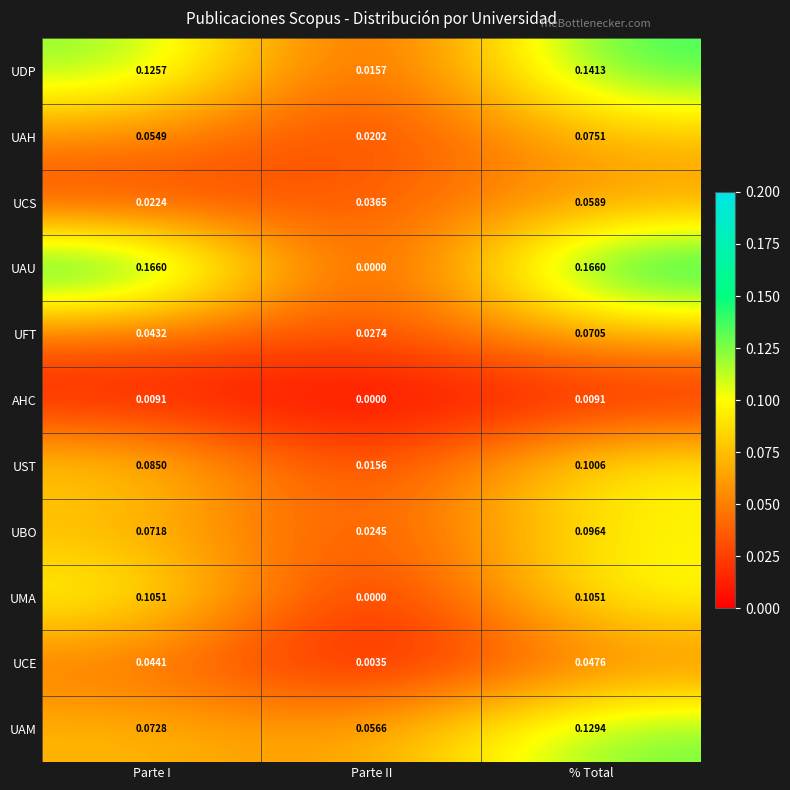

At which label is UBO closest to 0?

Parte II